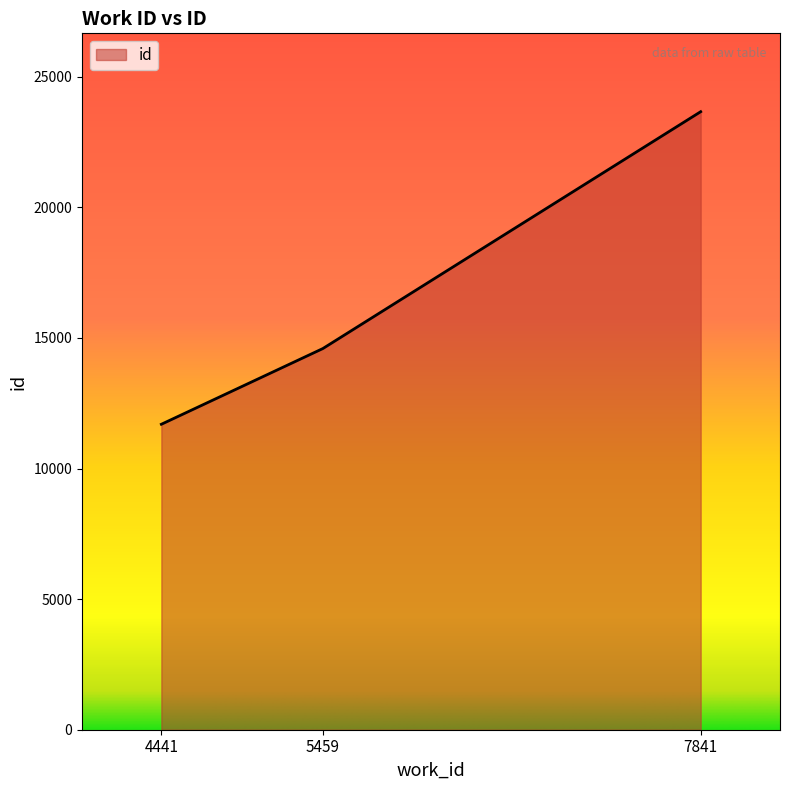

What is the sum of the values at 4441 and 7841?

35354